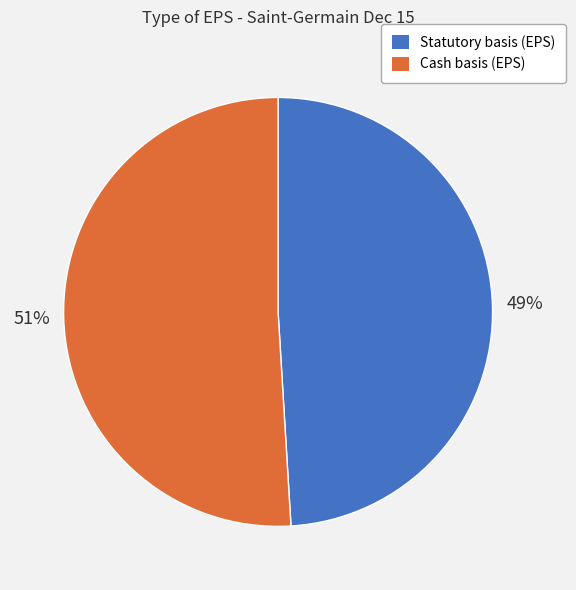

Does any single category account for the majority?

Yes